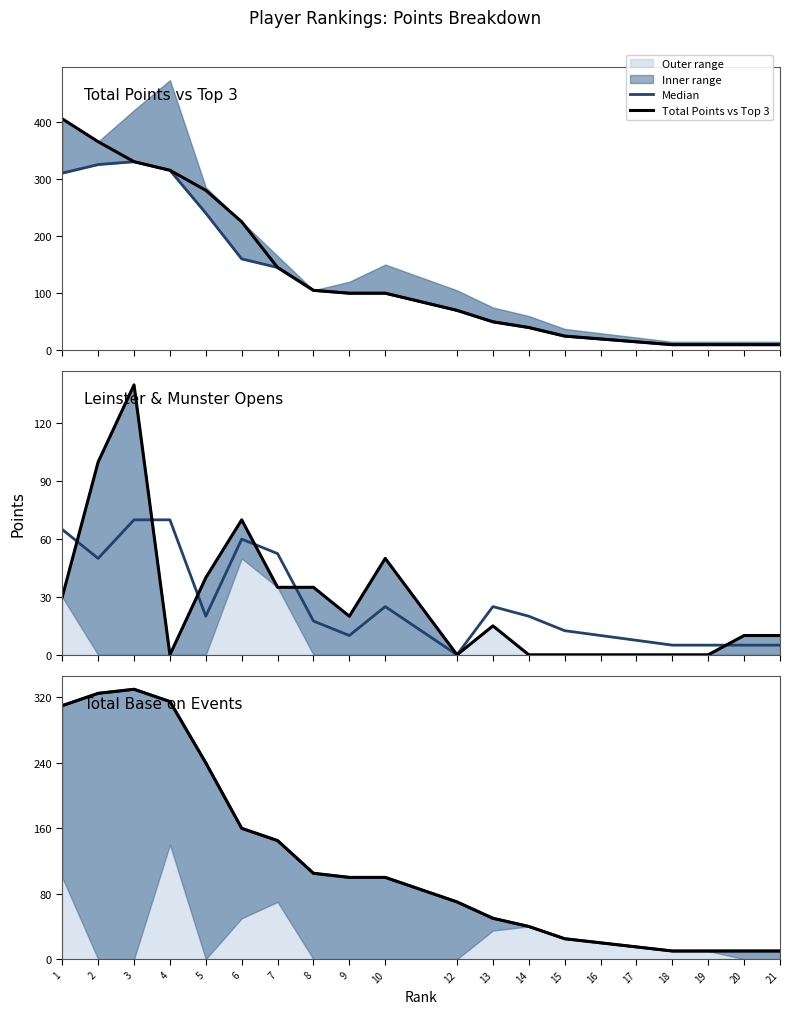

Reading left to right, list all the values displayed in this chart.

Median: 310	325	330	315	240	160	145	105	100	100	70	50	40	25	20	15	10	10	10	10
Total Points vs Top 3: 405	365	330	315	280	225	145	105	100	100	70	50	40	25	20	15	10	10	10	10
Leinster & Munster Opens: 30	100	140	0	40	70	35	35	20	50	0	15	0	0	0	0	0	0	10	10
Total Base on Events: 310	325	330	315	240	160	145	105	100	100	70	50	40	25	20	15	10	10	10	10